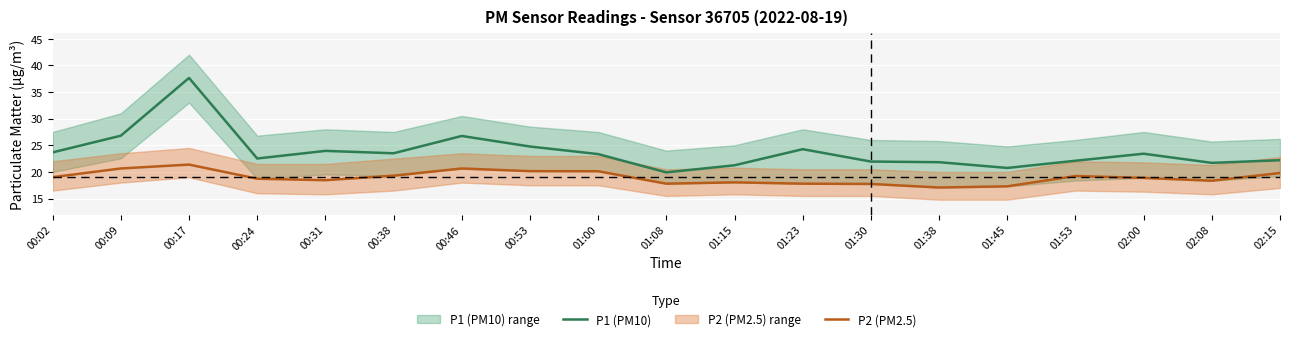

True or false: P2 (PM2.5) has more than 0 interior local peaks.

True